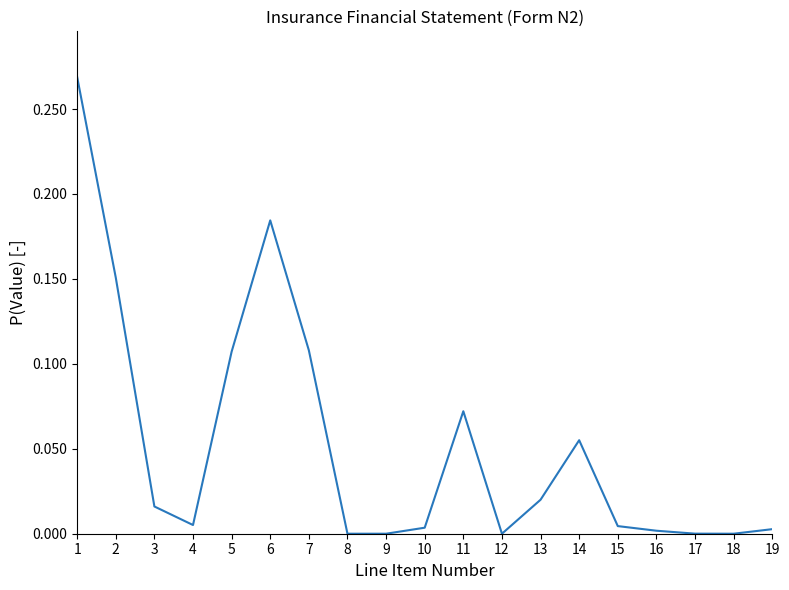

At which category does the data reach its first local peak?

6